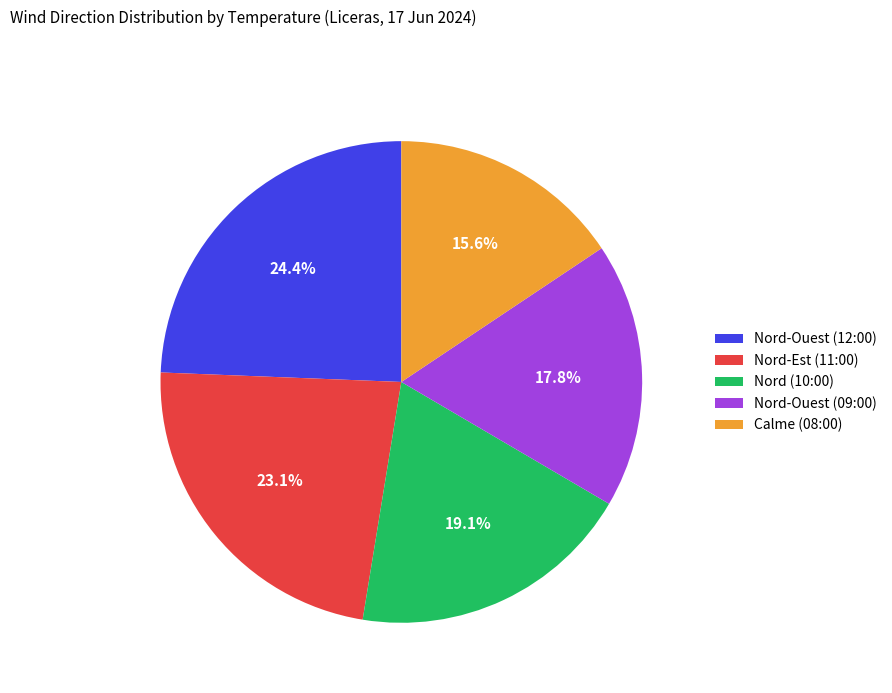

What percentage is the Nord (10:00) slice, to the nearest percent?

19%